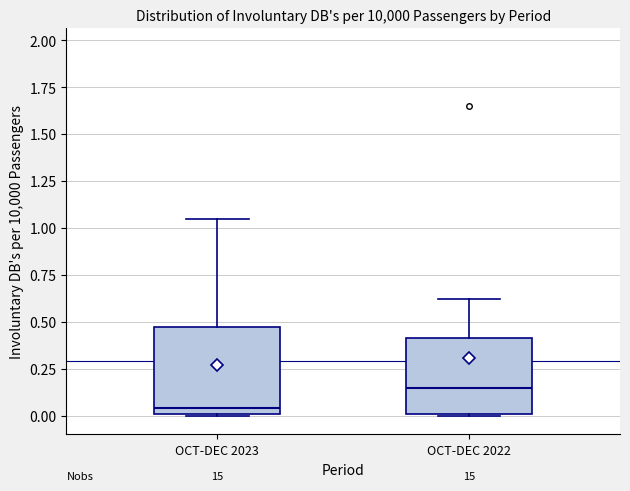

Which box has the highest median line?

OCT-DEC 2022